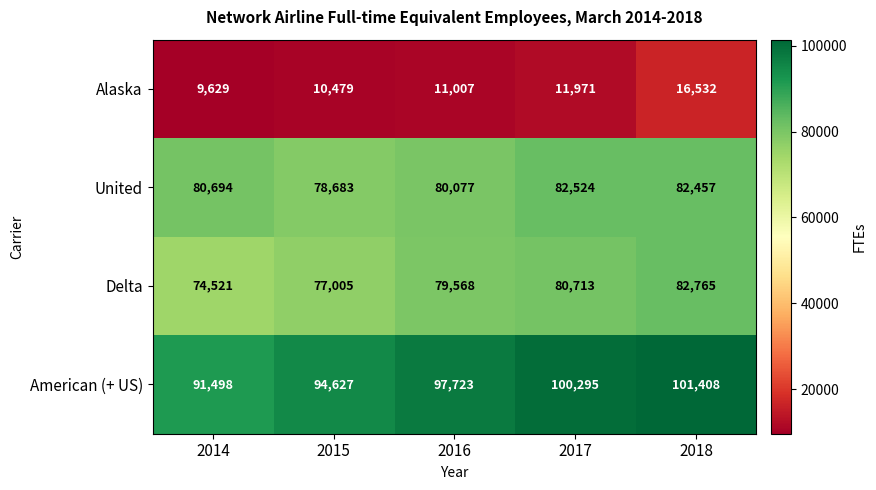

Reading left to right, what are all the values shown in this chart?

Alaska: 9629	10479	11007	11971	16532
United: 80694	78683	80077	82524	82457
Delta: 74521	77005	79568	80713	82765
American (+ US): 91498	94627	97723	100295	101408